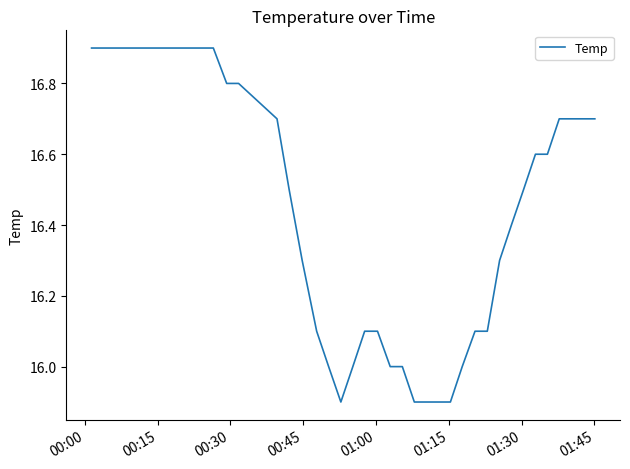

What is the minimum value shown in the chart?

15.9